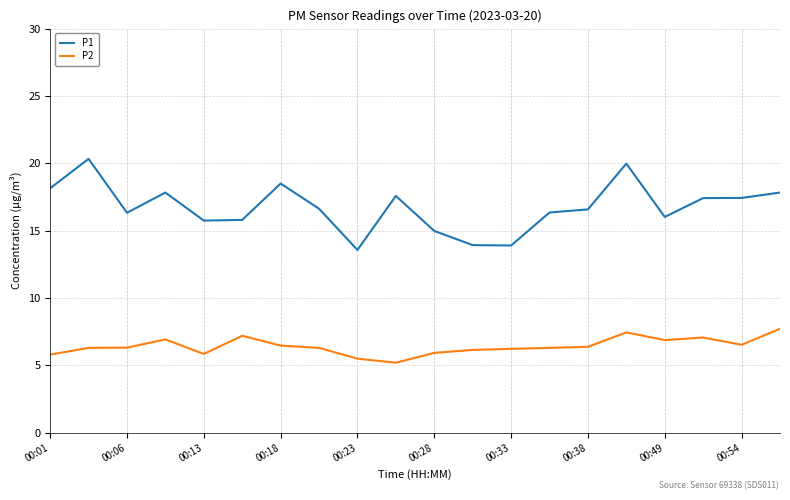

Which series has the widest spread of values?

P1